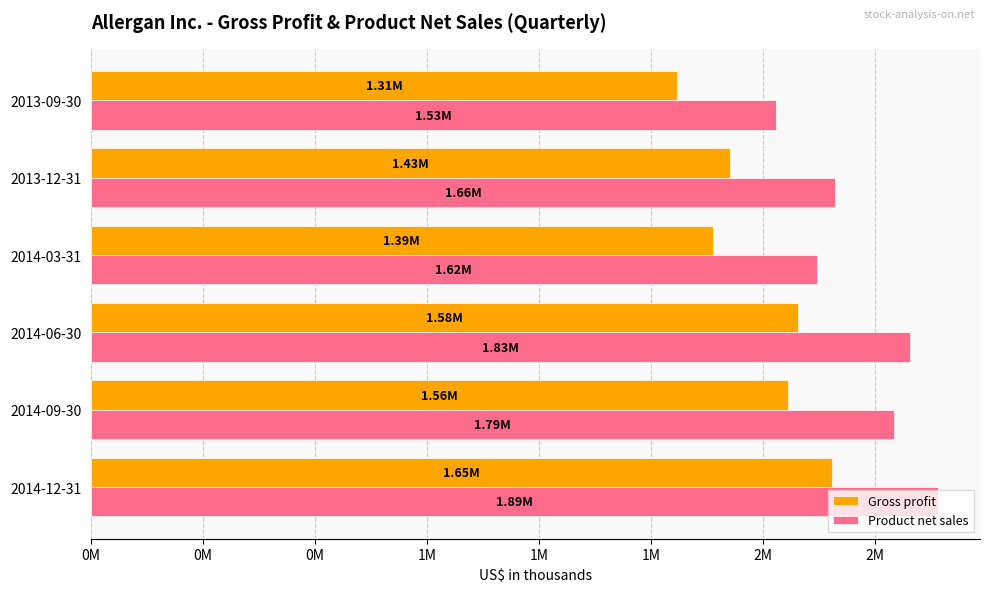

Rank the series by their average value, from lowest to highest.

Gross profit, Product net sales